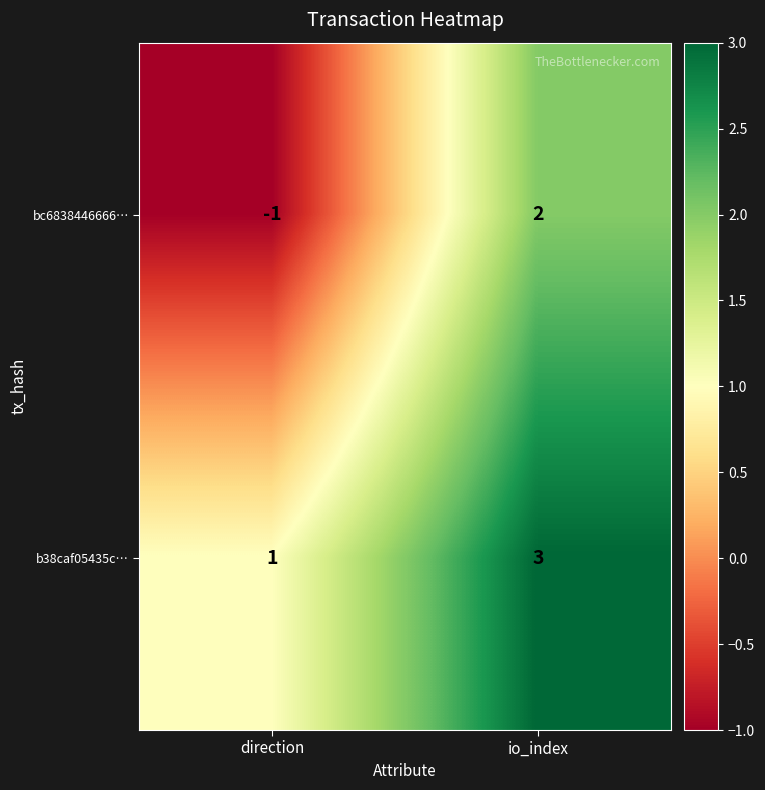

Reading left to right, what are all the values shown in this chart?

bc6838446666…: direction=-1	io_index=2
b38caf05435c…: direction=1	io_index=3